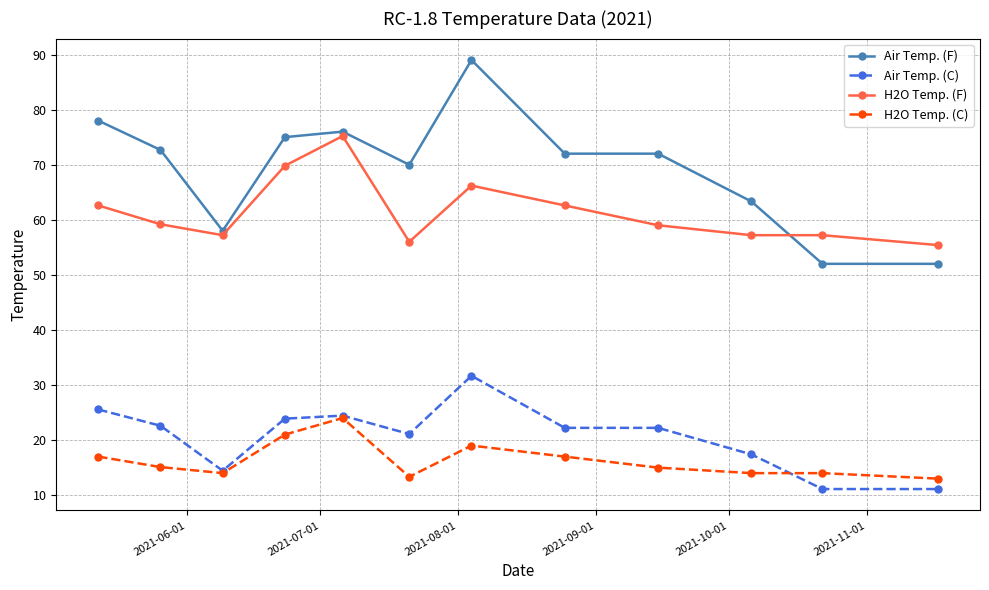

True or false: Air Temp. (F) has more than 1 points higher than both neighbors.

True